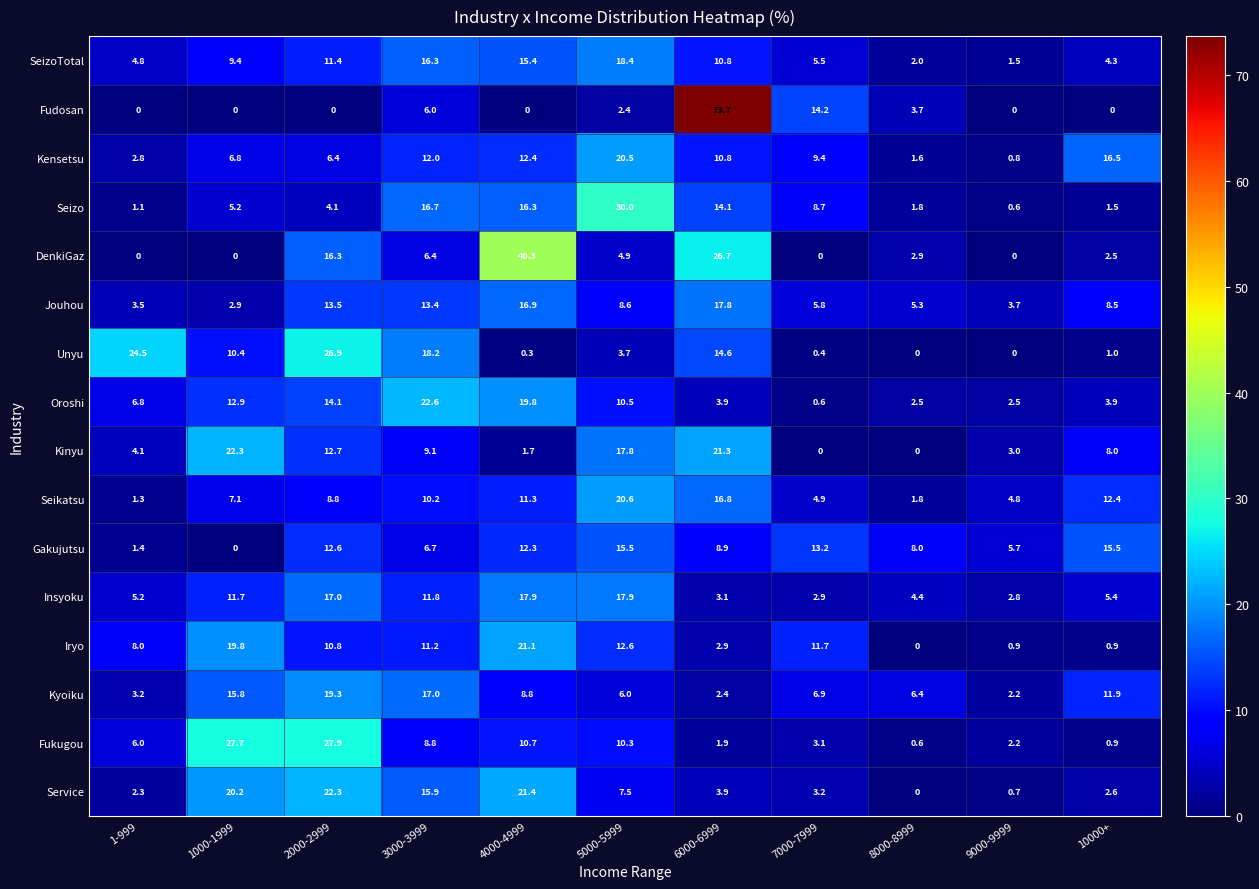

How many distinct data groups are displayed?

16